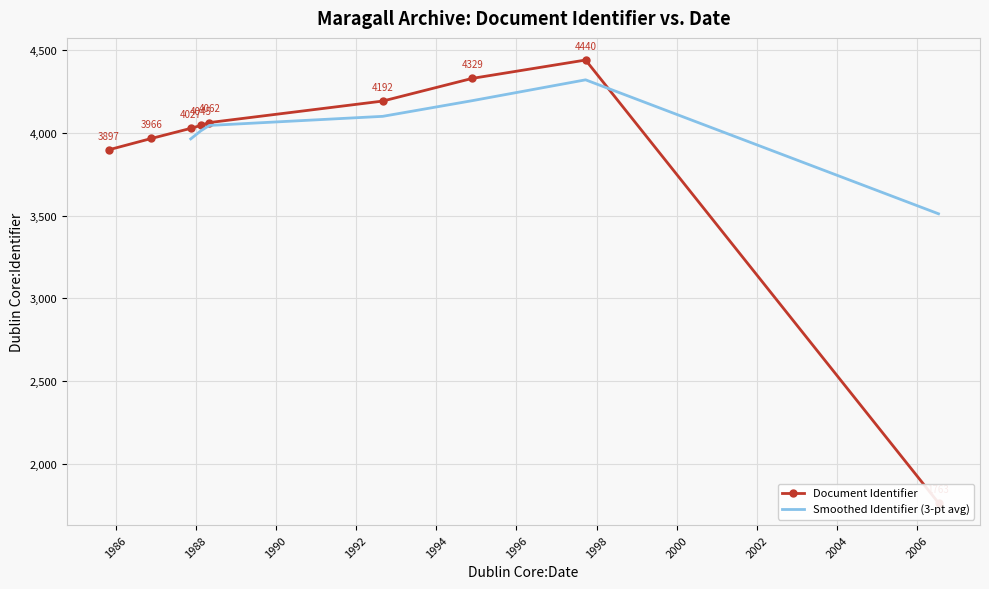

List the labels in order of value, smallest first.

2006-07-12, 1985-10-29, 1986-11-24, 1987-11-17, 1988-02-18, 1988-05-05, 1992-08-31, 1994-11-24, 1997-09-22